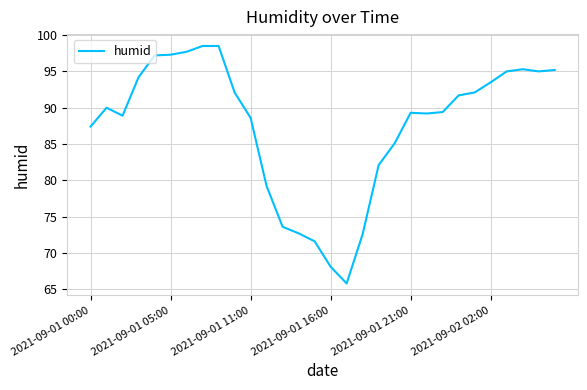

What is the difference between the maximum and minimum values?

32.7